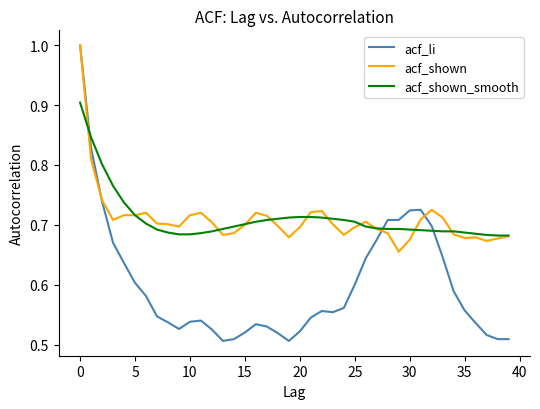

Which series has the widest spread of values?

acf_li